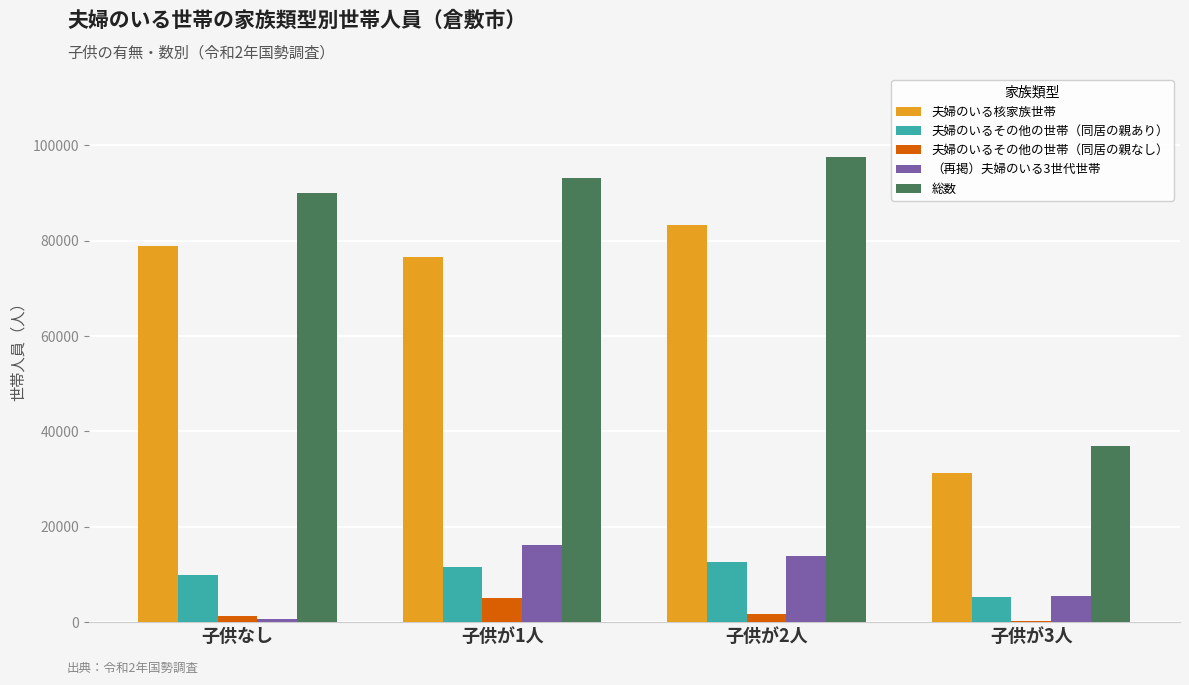

At which category does the chart reach its peak across all series?

子供が2人